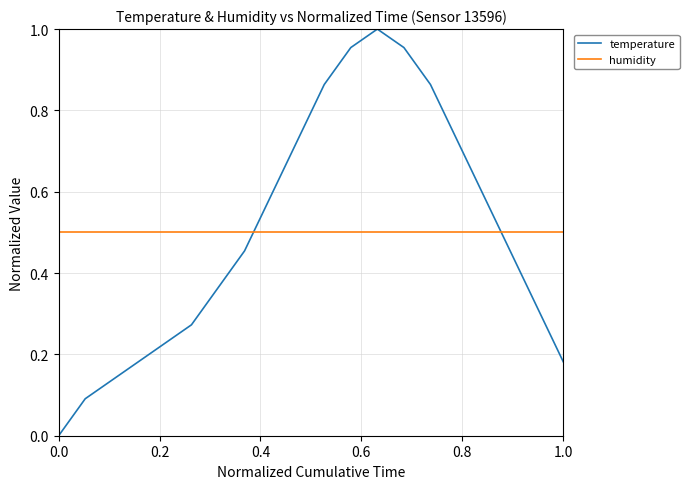

Which series has the widest spread of values?

temperature